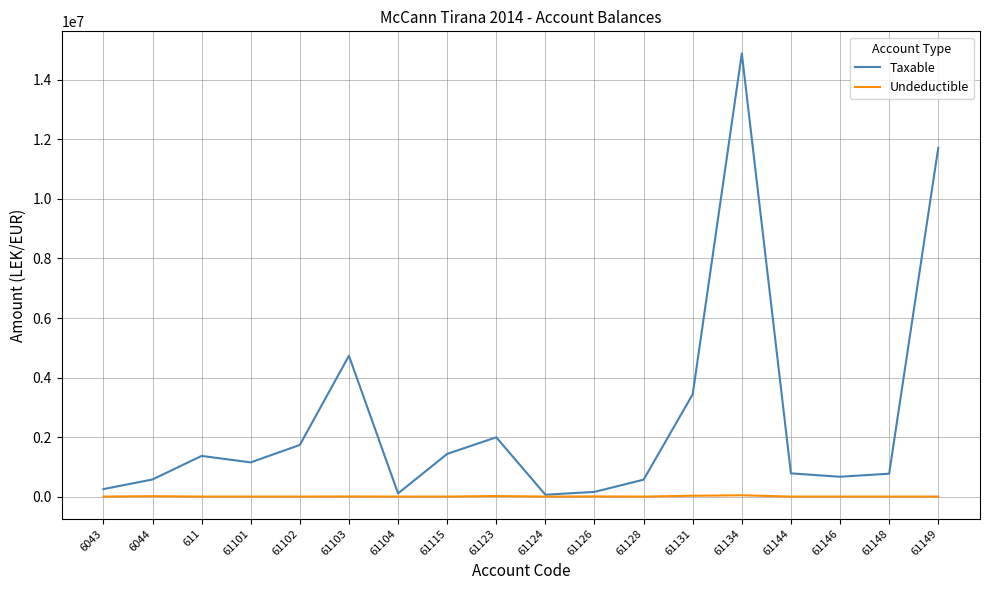

Between 61126 and 61148, which series saw the biggest shift?

Taxable